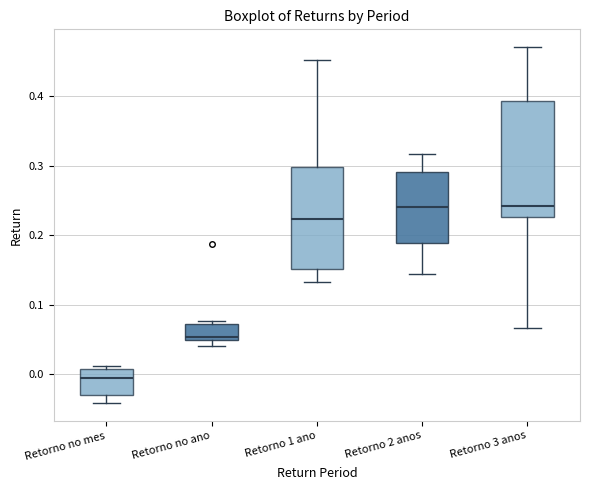

Which box is the tallest, from its lower edge to its upper edge?

Retorno 3 anos